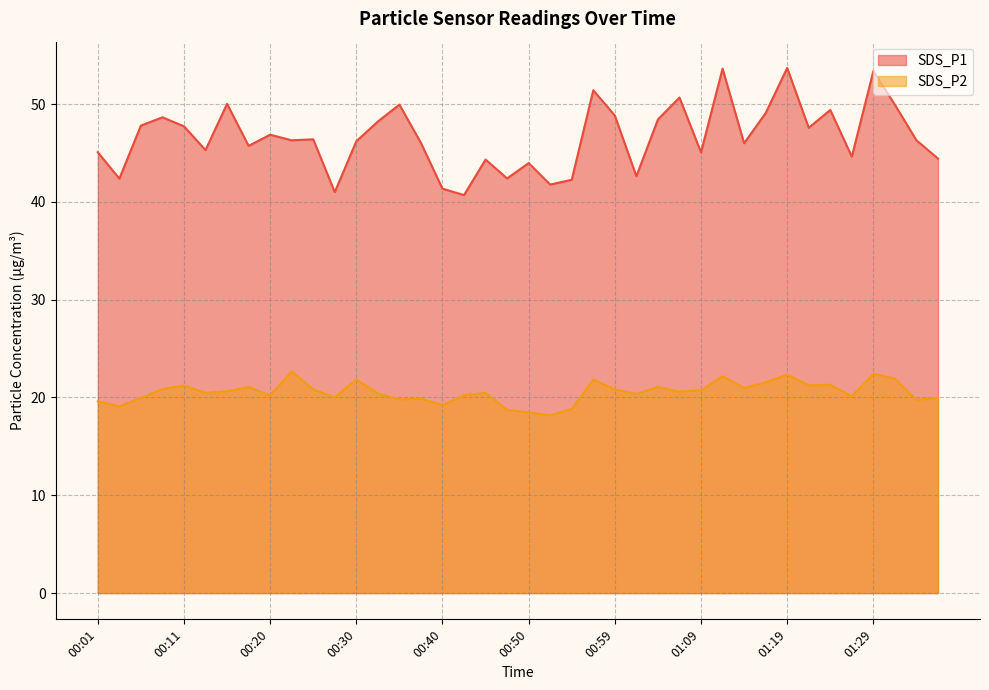

Rank the series by their maximum value, from lowest to highest.

SDS_P2, SDS_P1